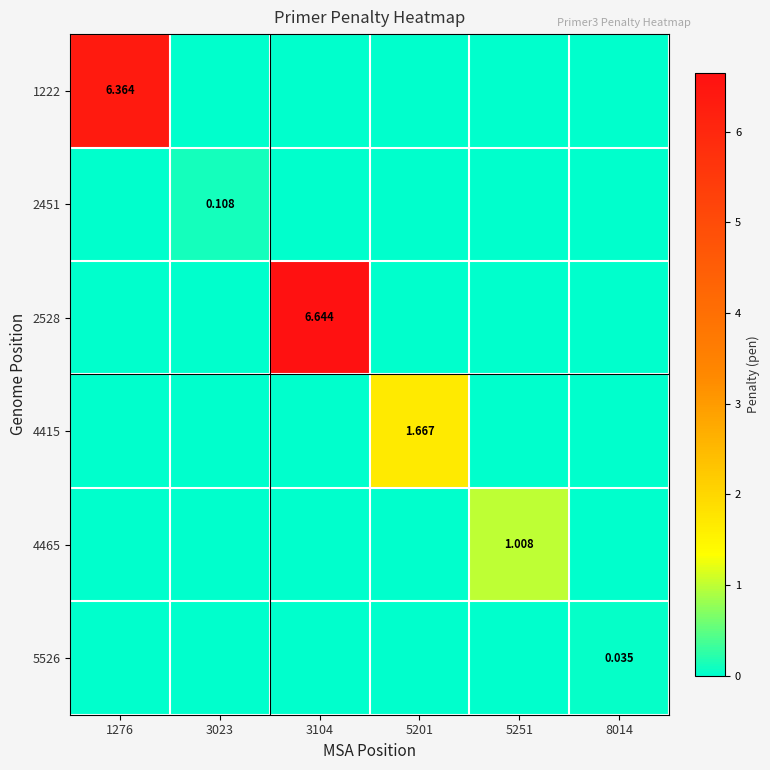

Is the value of 4415 at 5251 greater than the value of 2528 at 3023?

No